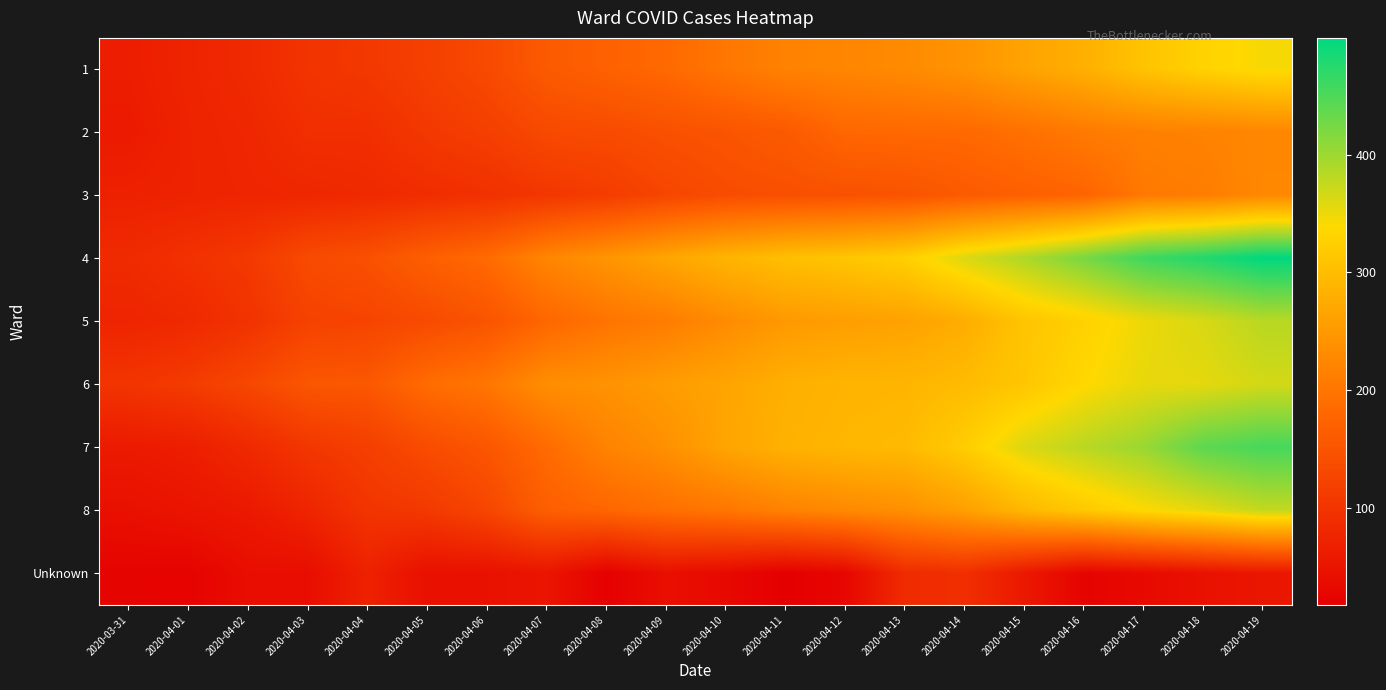

Reading right to left, extract all data points from this chart.

1: 2020-04-19=344	2020-04-18=330	2020-04-17=309	2020-04-16=282	2020-04-15=264	2020-04-14=243	2020-04-13=230	2020-04-12=223	2020-04-11=218	2020-04-10=202	2020-04-09=183	2020-04-08=172	2020-04-07=160	2020-04-06=135	2020-04-05=119	2020-04-04=107	2020-04-03=100	2020-04-02=84	2020-04-01=75	2020-03-31=65
2: 2020-04-19=225	2020-04-18=218	2020-04-17=215	2020-04-16=207	2020-04-15=193	2020-04-14=183	2020-04-13=182	2020-04-12=180	2020-04-11=160	2020-04-10=151	2020-04-09=145	2020-04-08=137	2020-04-07=134	2020-04-06=117	2020-04-05=107	2020-04-04=92	2020-04-03=92	2020-04-02=79	2020-04-01=73	2020-03-31=60
3: 2020-04-19=226	2020-04-18=211	2020-04-17=205	2020-04-16=176	2020-04-15=169	2020-04-14=161	2020-04-13=149	2020-04-12=146	2020-04-11=143	2020-04-10=139	2020-04-09=128	2020-04-08=113	2020-04-07=104	2020-04-06=95	2020-04-05=89	2020-04-04=83	2020-04-03=79	2020-04-02=77	2020-04-01=73	2020-03-31=70
4: 2020-04-19=499	2020-04-18=477	2020-04-17=459	2020-04-16=423	2020-04-15=389	2020-04-14=361	2020-04-13=326	2020-04-12=312	2020-04-11=303	2020-04-10=288	2020-04-09=267	2020-04-08=244	2020-04-07=223	2020-04-06=185	2020-04-05=168	2020-04-04=145	2020-04-03=135	2020-04-02=108	2020-04-01=96	2020-03-31=85
5: 2020-04-19=383	2020-04-18=363	2020-04-17=350	2020-04-16=328	2020-04-15=311	2020-04-14=278	2020-04-13=262	2020-04-12=257	2020-04-11=250	2020-04-10=231	2020-04-09=210	2020-04-08=198	2020-04-07=179	2020-04-06=150	2020-04-05=136	2020-04-04=126	2020-04-03=122	2020-04-02=98	2020-04-01=83	2020-03-31=76
6: 2020-04-19=366	2020-04-18=355	2020-04-17=353	2020-04-16=337	2020-04-15=313	2020-04-14=298	2020-04-13=290	2020-04-12=288	2020-04-11=281	2020-04-10=266	2020-04-09=255	2020-04-08=241	2020-04-07=235	2020-04-06=202	2020-04-05=187	2020-04-04=156	2020-04-03=154	2020-04-02=130	2020-04-01=112	2020-03-31=101
7: 2020-04-19=454	2020-04-18=440	2020-04-17=402	2020-04-16=382	2020-04-15=361	2020-04-14=322	2020-04-13=296	2020-04-12=292	2020-04-11=284	2020-04-10=266	2020-04-09=238	2020-04-08=219	2020-04-07=186	2020-04-06=154	2020-04-05=138	2020-04-04=117	2020-04-03=104	2020-04-02=83	2020-04-01=66	2020-03-31=60
8: 2020-04-19=376	2020-04-18=354	2020-04-17=339	2020-04-16=316	2020-04-15=293	2020-04-14=259	2020-04-13=237	2020-04-12=228	2020-04-11=218	2020-04-10=202	2020-04-09=192	2020-04-08=178	2020-04-07=168	2020-04-06=128	2020-04-05=108	2020-04-04=101	2020-04-03=76	2020-04-02=58	2020-04-01=51	2020-03-31=44
Unknown: 2020-04-19=54	2020-04-18=45	2020-04-17=34	2020-04-16=25	2020-04-15=57	2020-04-14=92	2020-04-13=86	2020-04-12=29	2020-04-11=18	2020-04-10=33	2020-04-09=42	2020-04-08=21	2020-04-07=51	2020-04-06=45	2020-04-05=44	2020-04-04=71	2020-04-03=40	2020-04-02=40	2020-04-01=24	2020-03-31=25